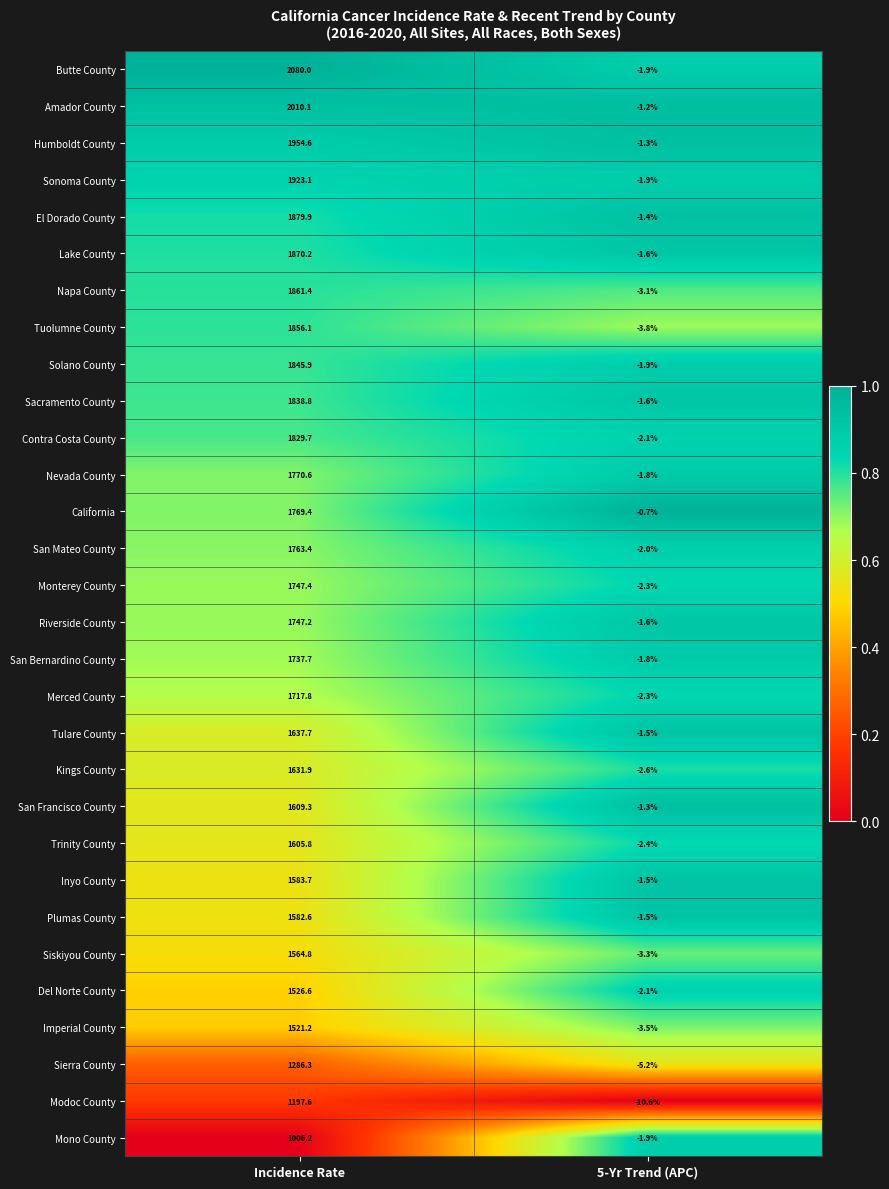

What is the maximum value shown in the chart?

2080.0